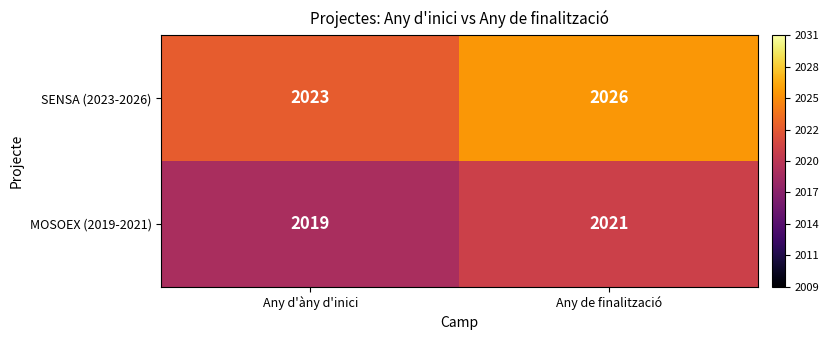

What is the spread (max minus min) of values at Any d'àny d'inici?

4